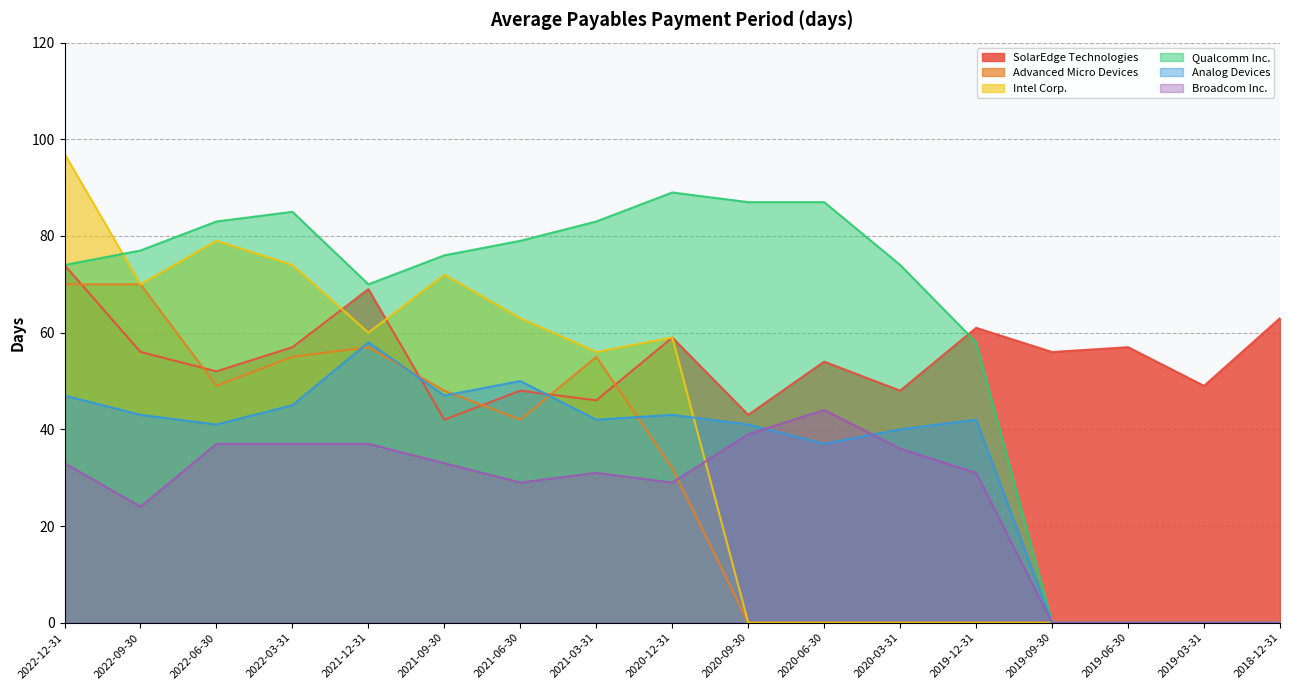

How many lines are shown in the chart?

6